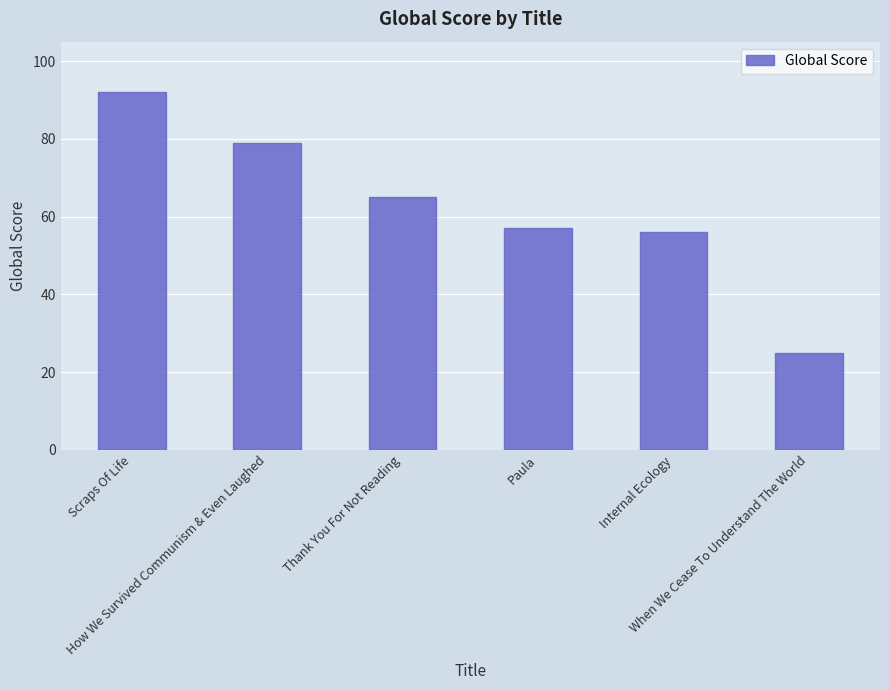

What is the ratio of the value at Thank You For Not Reading to the value at Scraps Of Life?

0.7